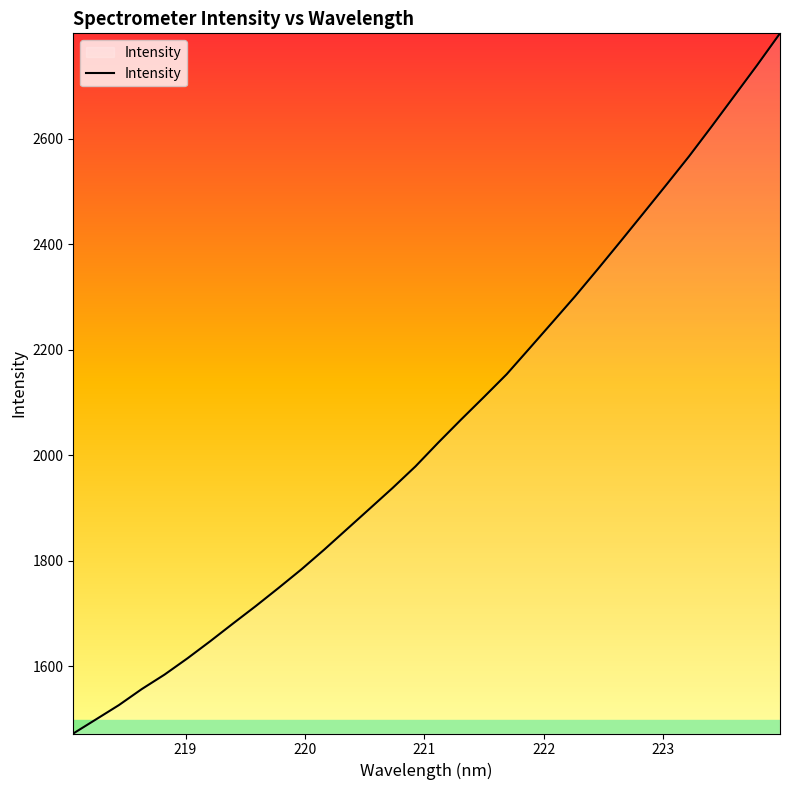

What is the smallest value displayed?

1472.5